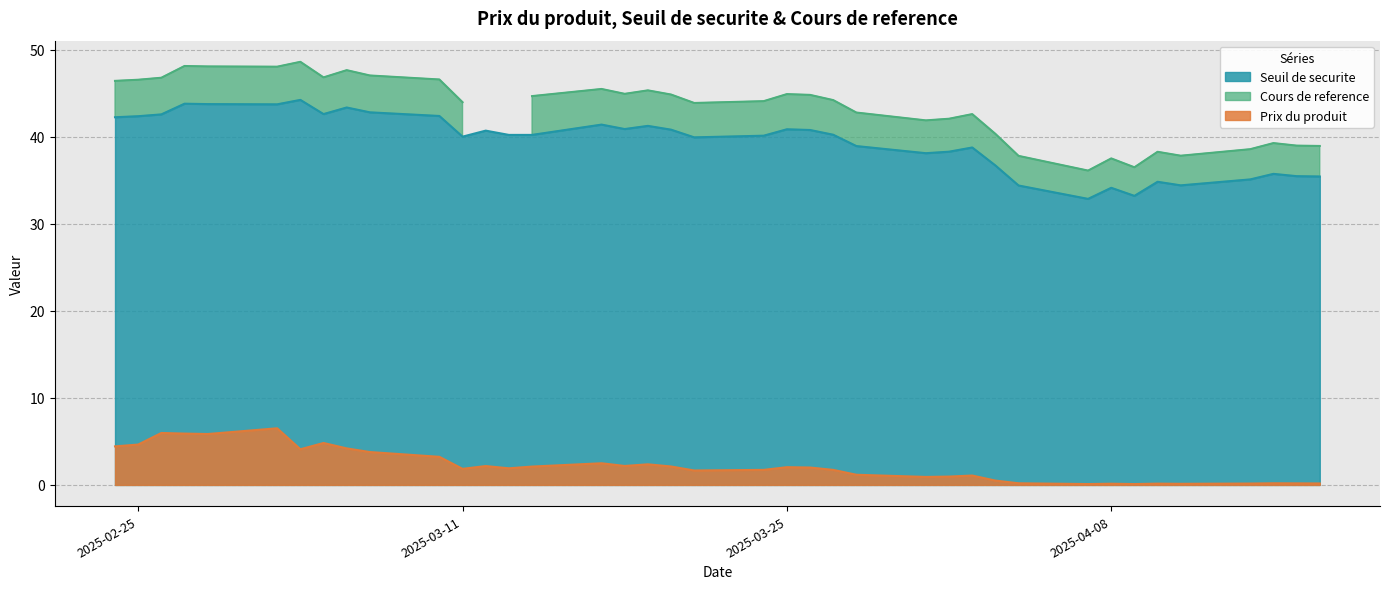

How many lines are shown in the chart?

3